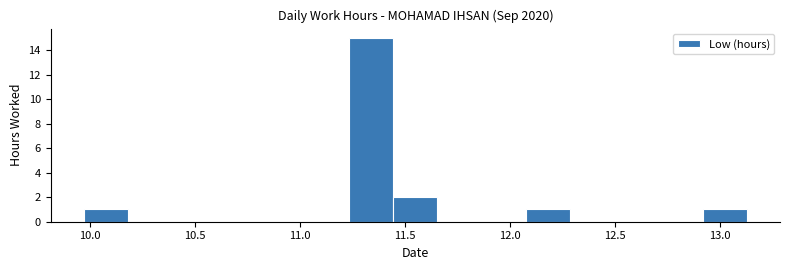

Over which range of the x-axis is the bar tallest?

11.25 to 11.45